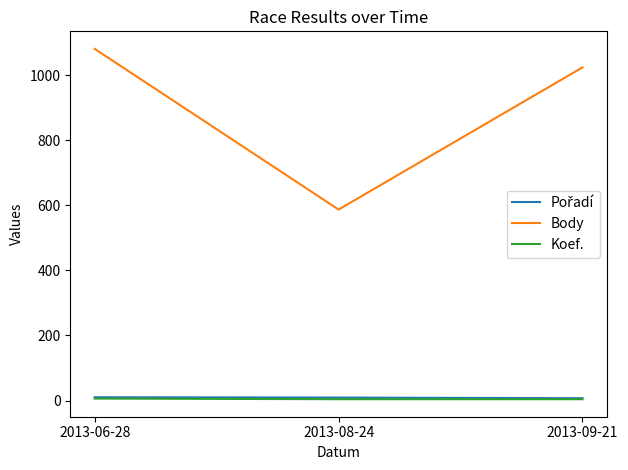

Is this an area chart (filled region under the line)?

No